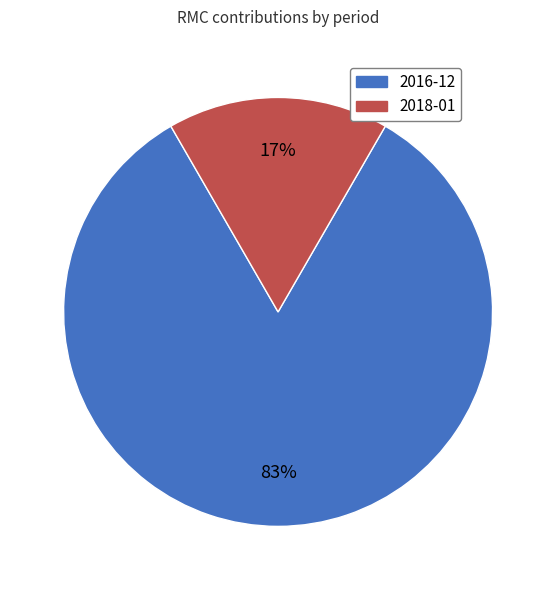

What is the smallest slice in the pie chart?

2018-01